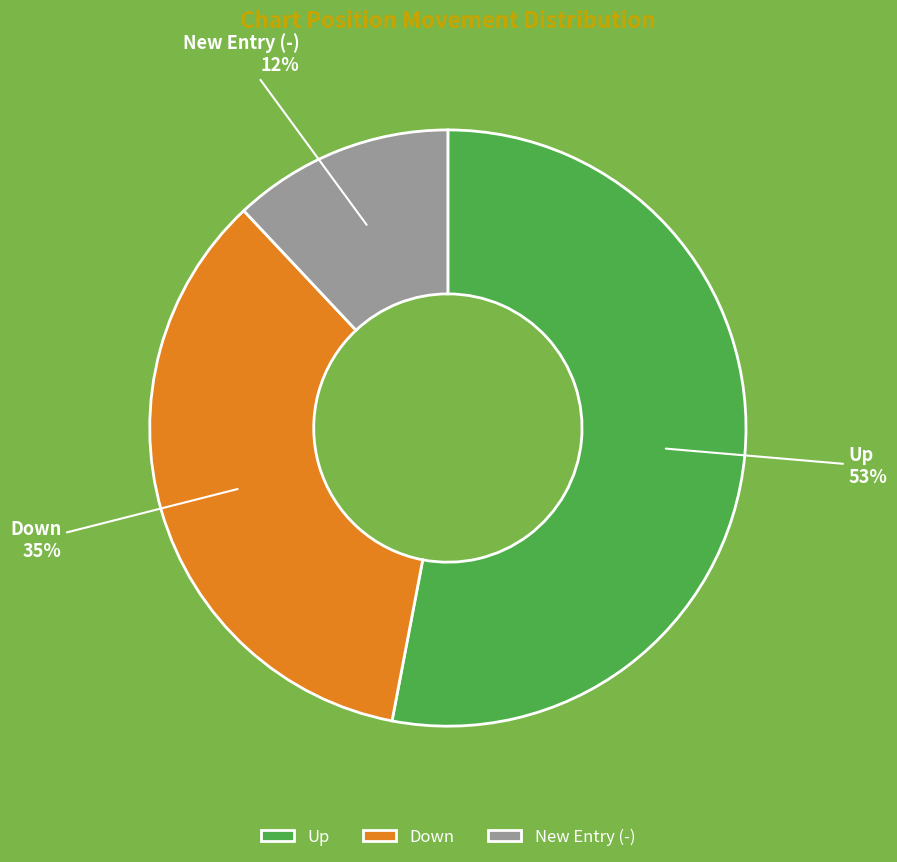

What is the smallest slice in the pie chart?

New Entry (-)